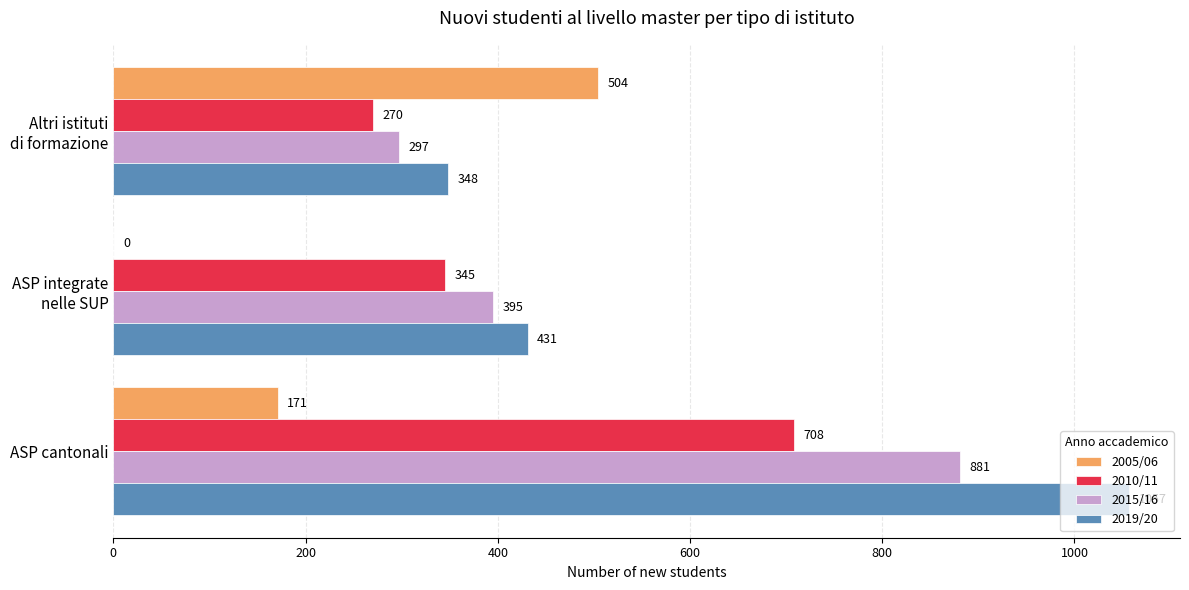

What is the sum of all 2010/11 values?

1323